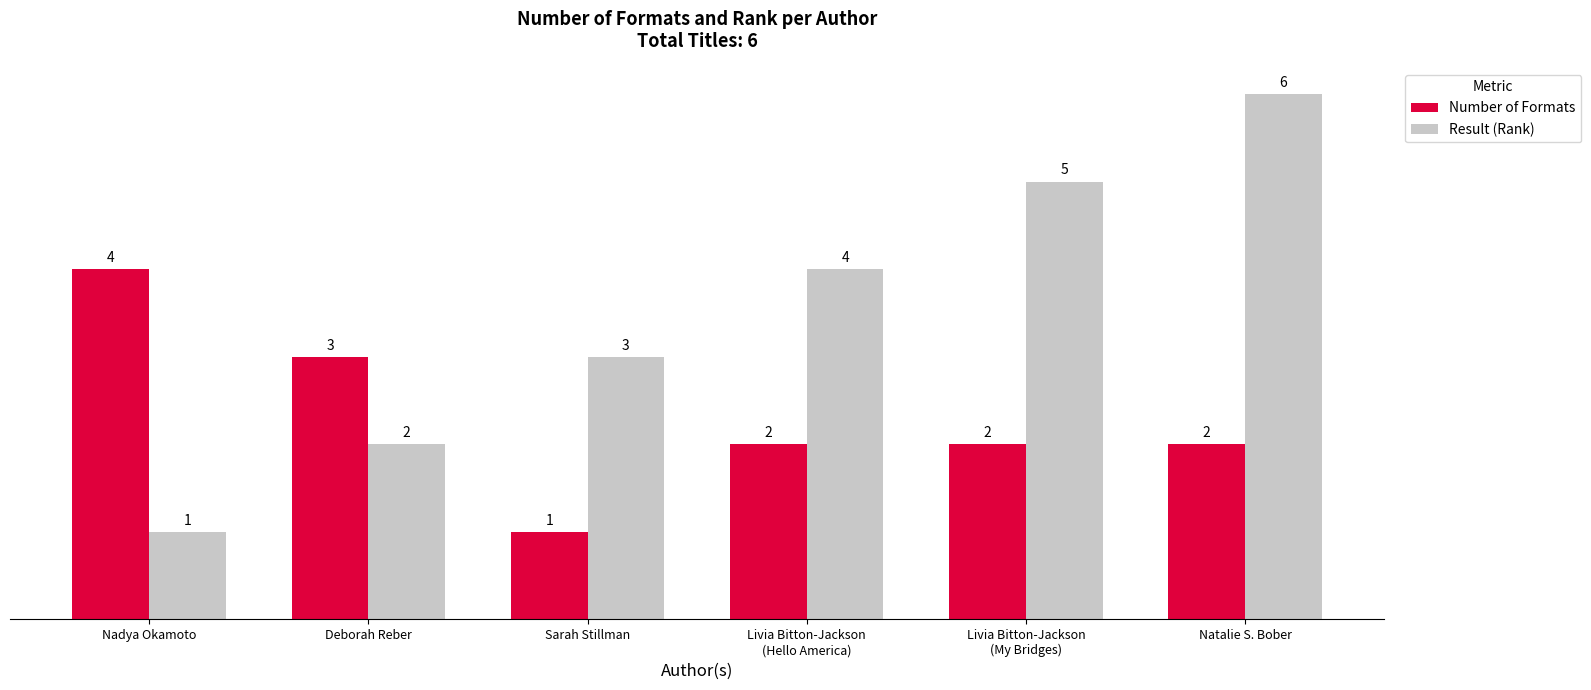

What is the label of the 6th bar from the right?

Nadya Okamoto